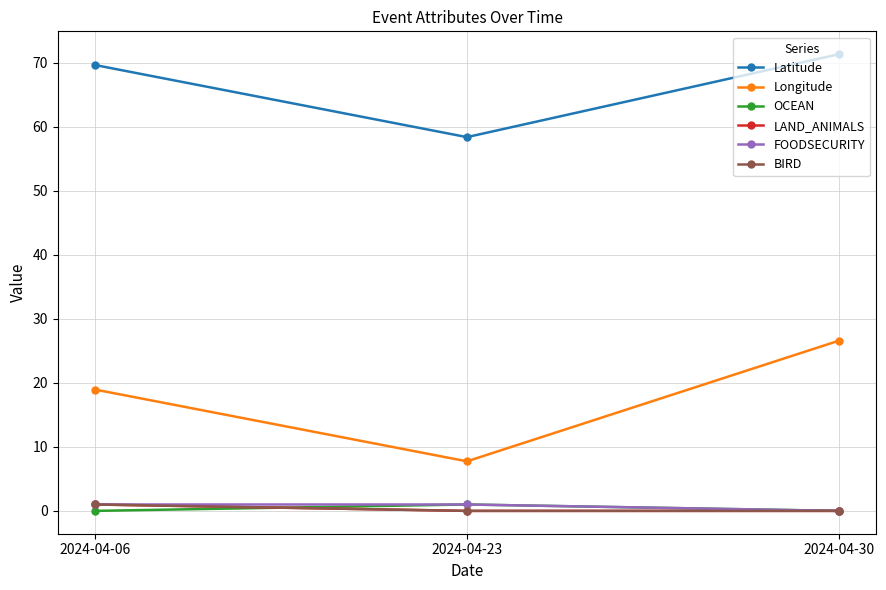

What is the average value of the Longitude series?

17.8